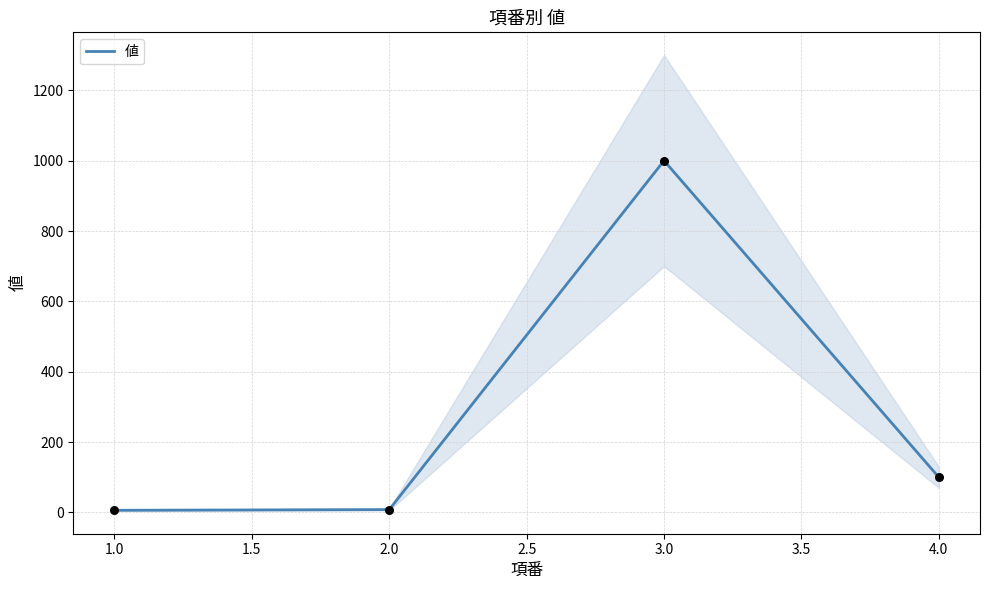

Where is the first local maximum for 値?

3.0